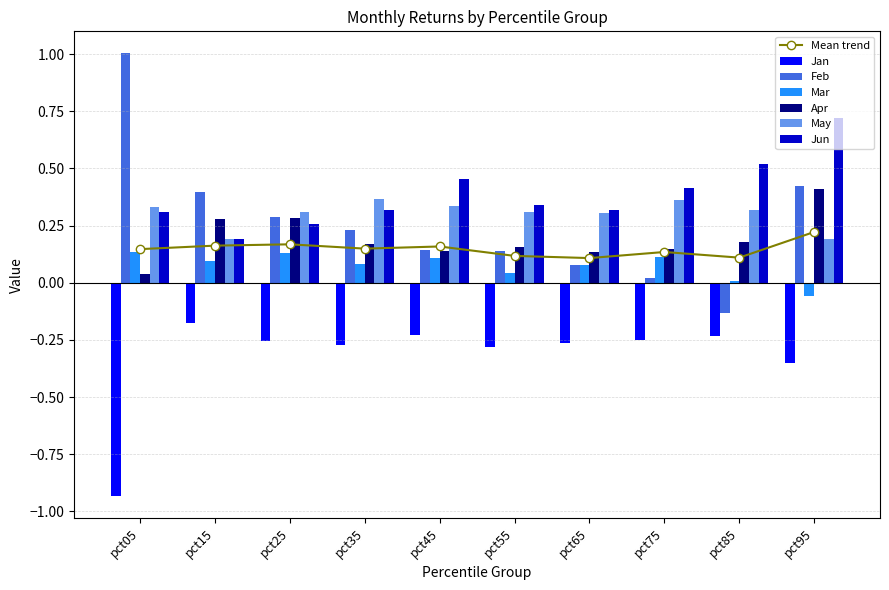

The value of Feb at pct95 is 0.4. True or false?

True